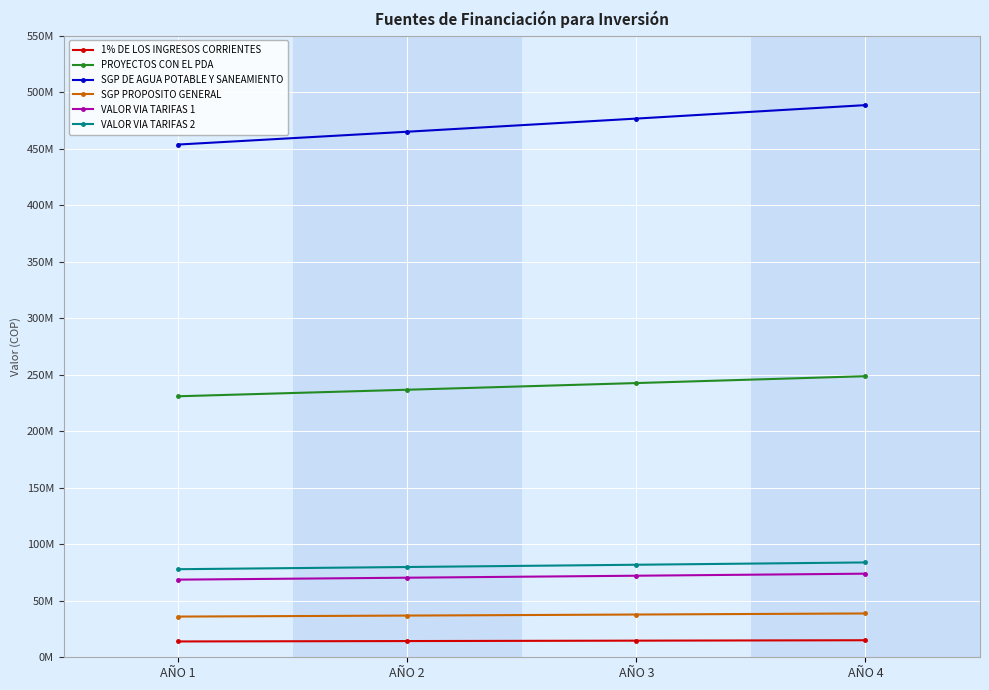

What are all the series names shown in the legend?

1% DE LOS INGRESOS CORRIENTES, PROYECTOS CON EL PDA, SGP DE AGUA POTABLE Y SANEAMIENTO, SGP PROPOSITO GENERAL, VALOR VIA TARIFAS 1, VALOR VIA TARIFAS 2